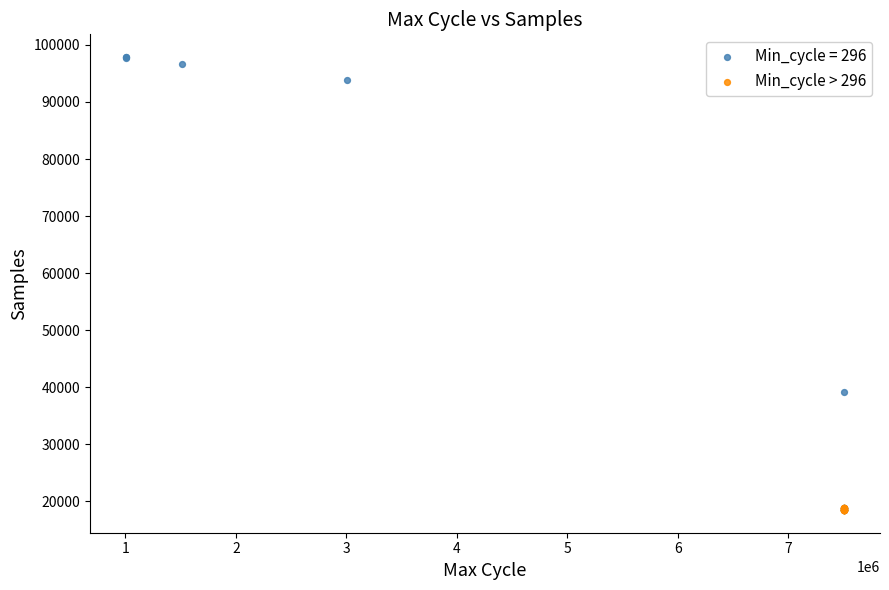

Which series reaches the maximum Y coordinate?

Min_cycle = 296